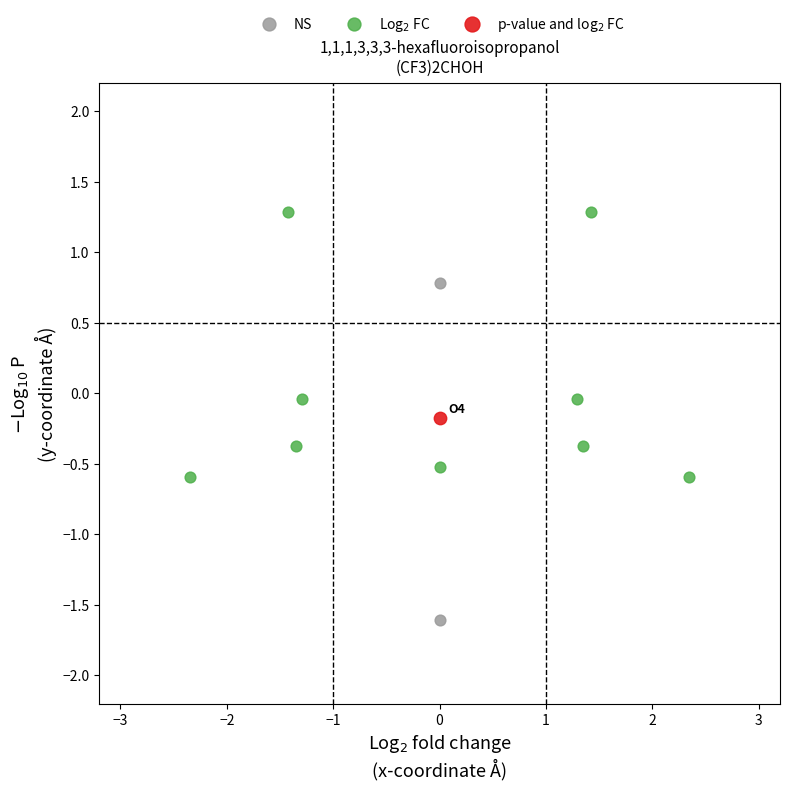

What are all the series names shown in the legend?

NS, Log$_2$ FC, p-value and log$_2$ FC